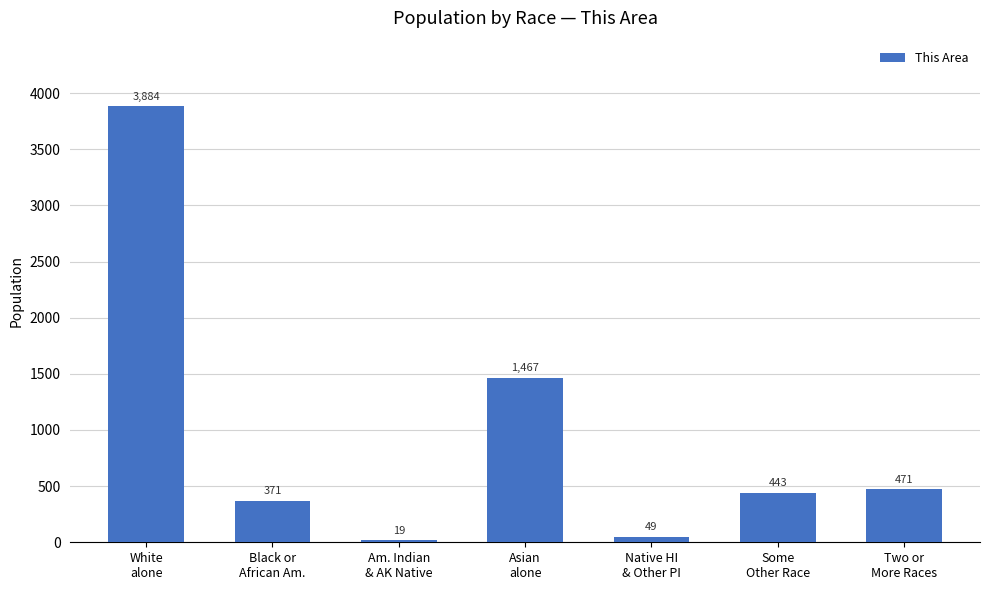

Reading left to right, extract all data points from this chart.

3884	371	19	1467	49	443	471